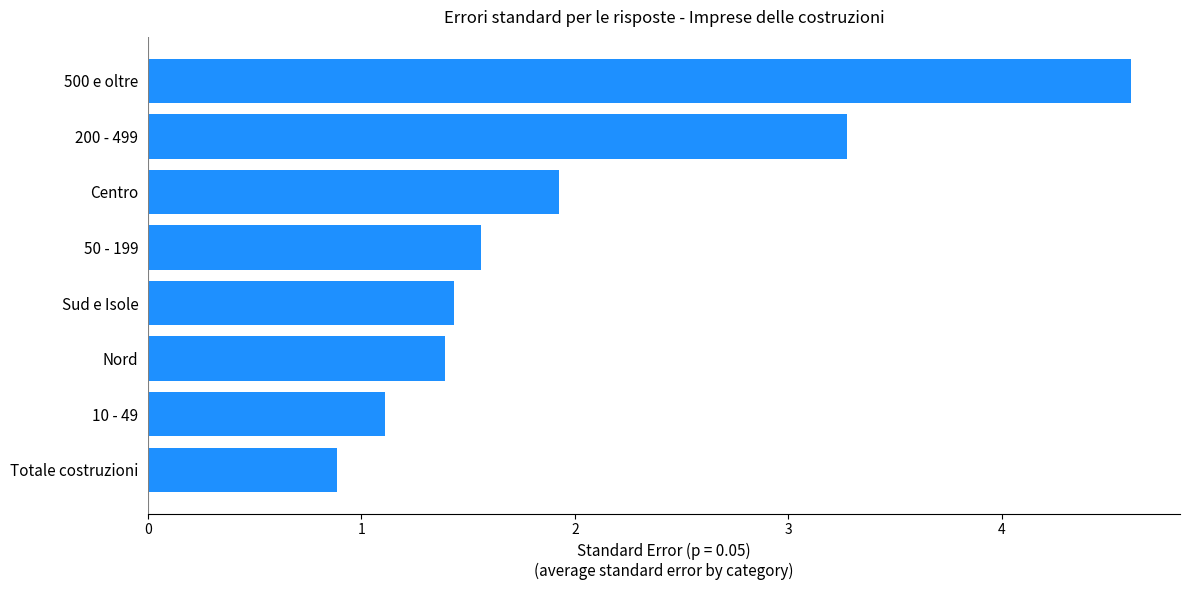

What is the minimum value shown in the chart?

0.9